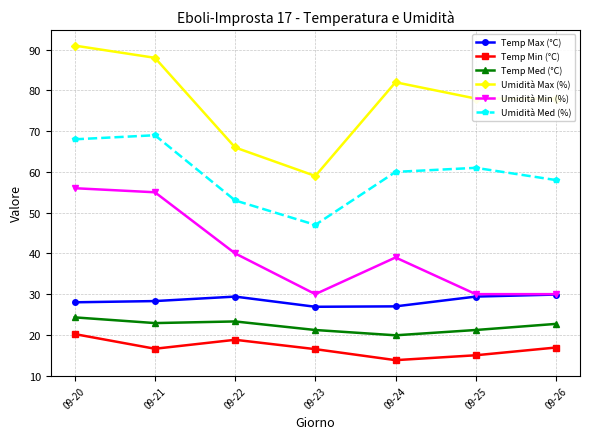

What is the total value across all series at 09-25?

234.6